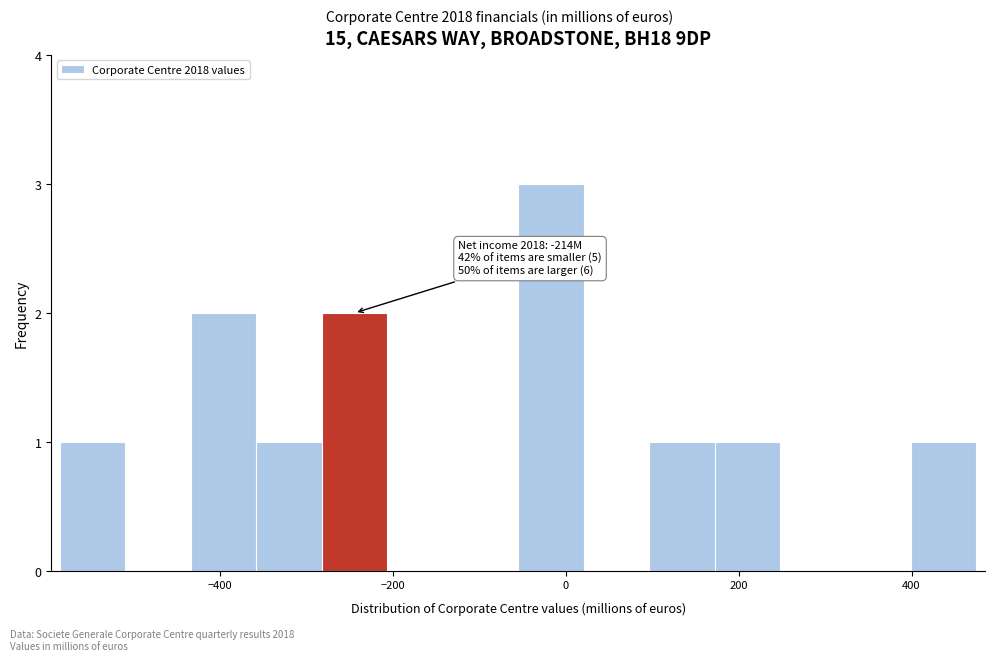

Read against the x-axis, roughly where is the centre of the tallest bar?

-20